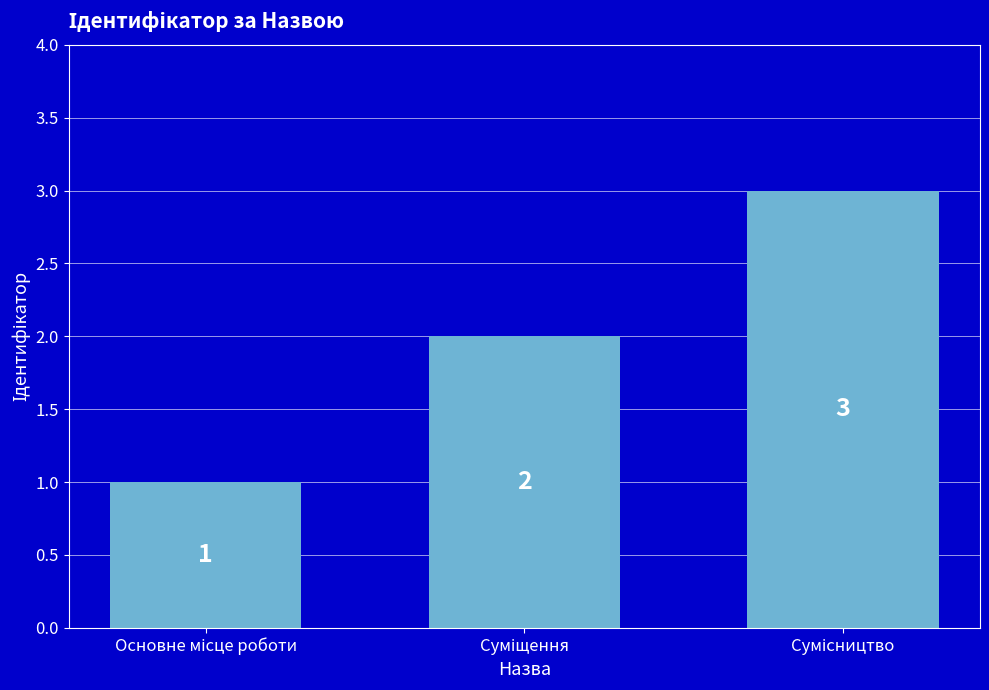

What is the difference between the maximum and minimum values?

2